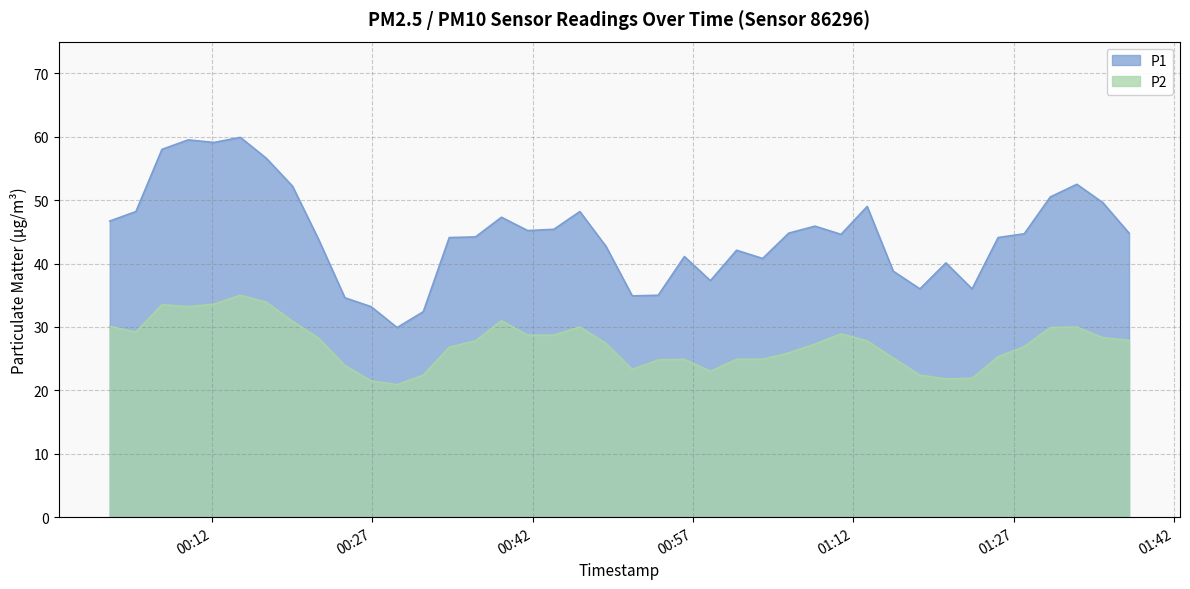

Rank the series by their average value, from lowest to highest.

P2, P1